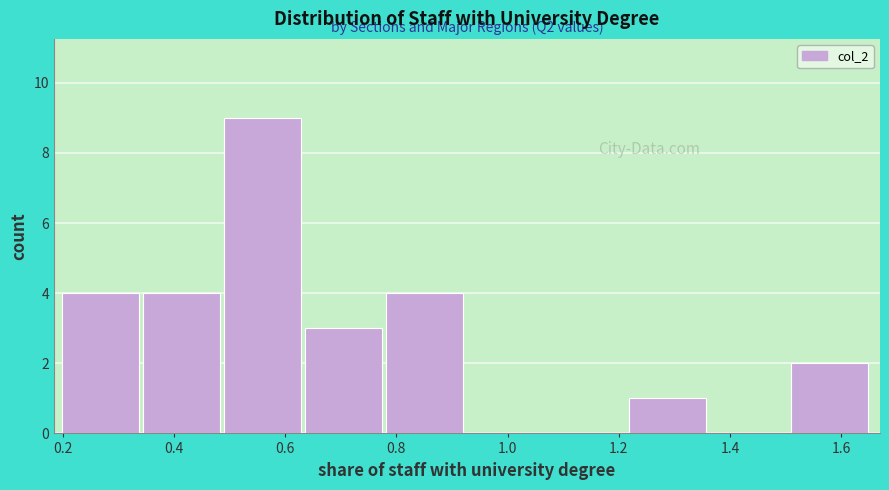

Over which range of the x-axis is the bar tallest?

0.50 to 0.64